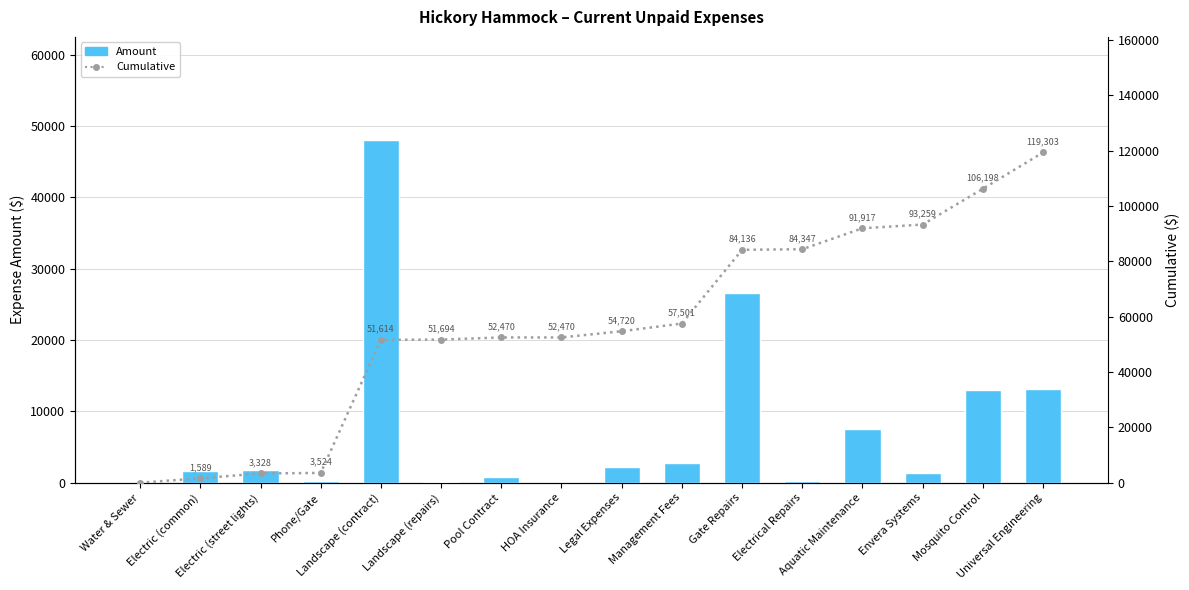

At how many categories does at least one series exceed 58874?

6